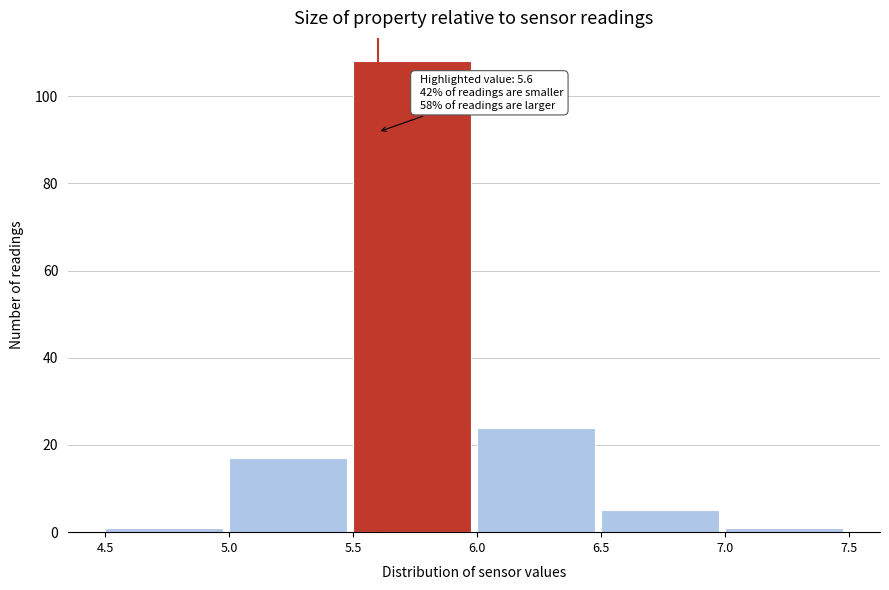

Over which range of the x-axis is the bar tallest?

5.5 to 6.0